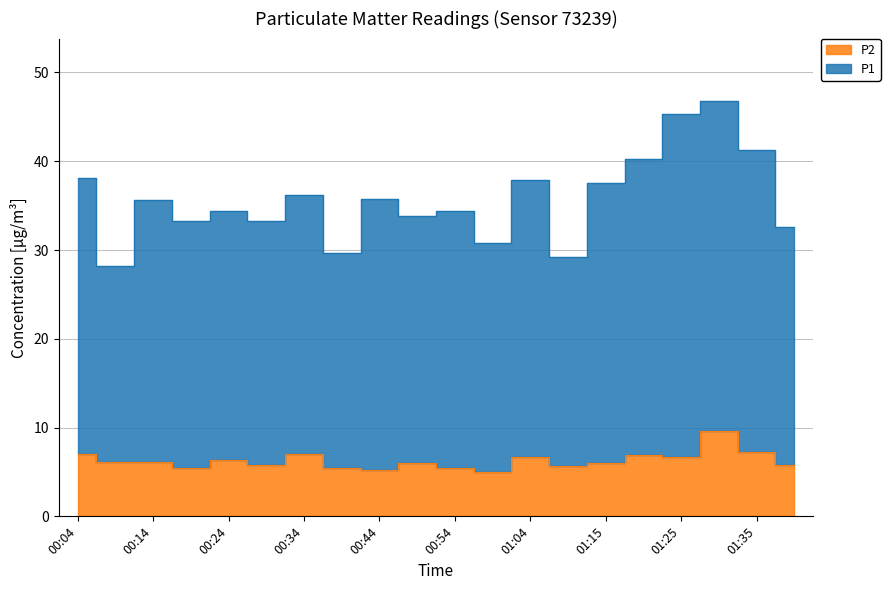

How many data points in P1 are less than 35?

10